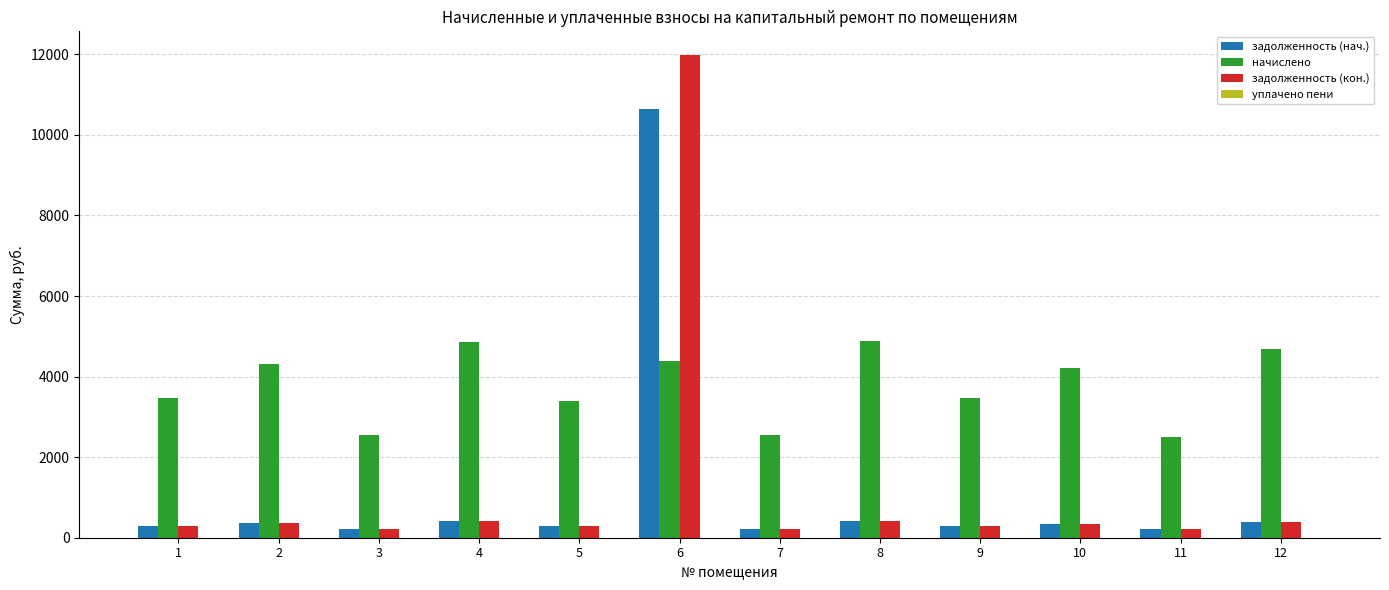

Which series changed the most between 6 and 8?

задолженность (кон.)